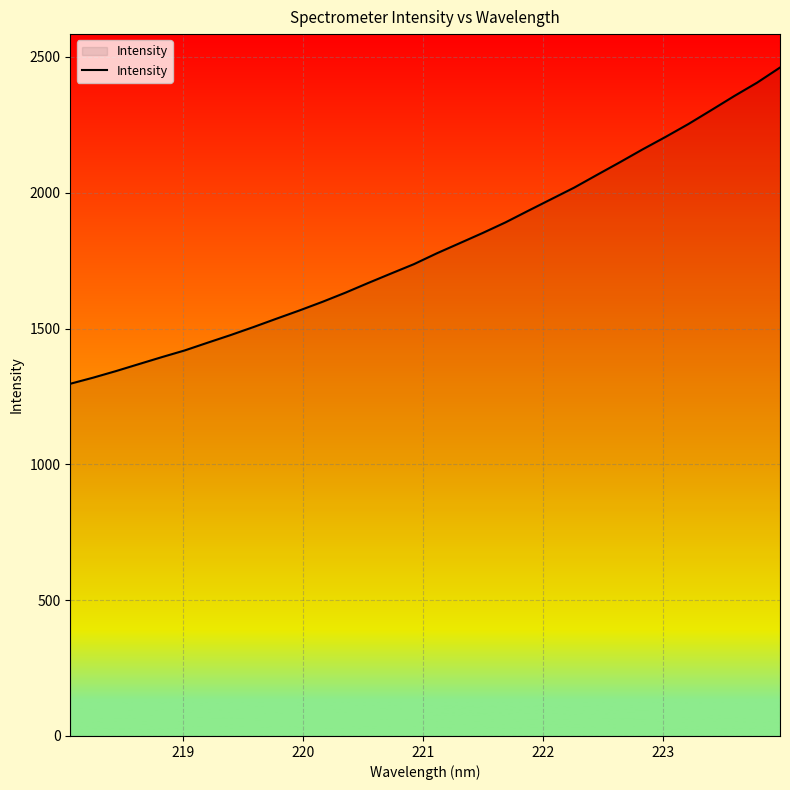

What is the greatest value displayed?

2461.0